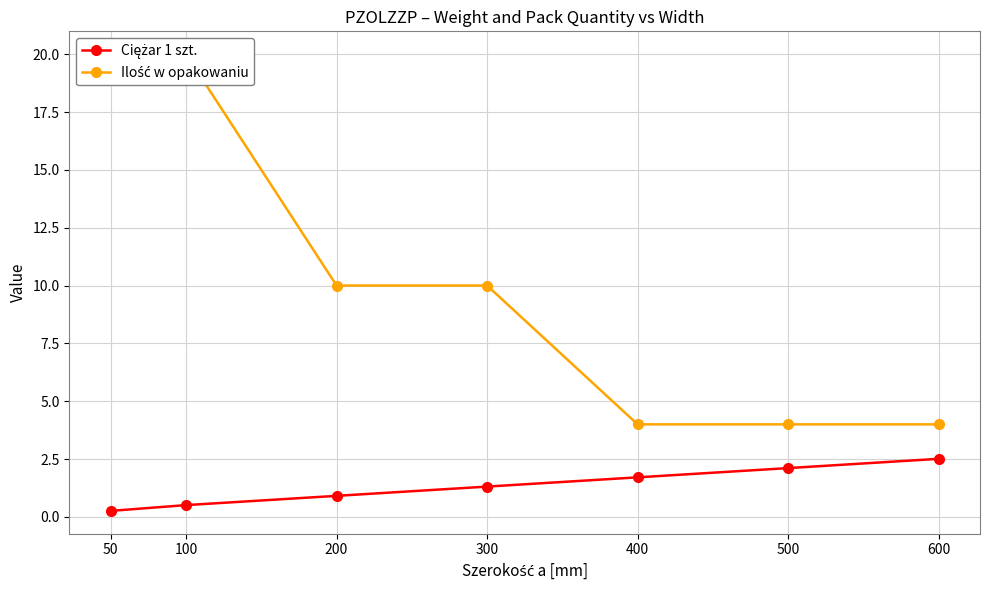

Is it true that Ilość w opakowaniu equals 4.0 at 500?

True